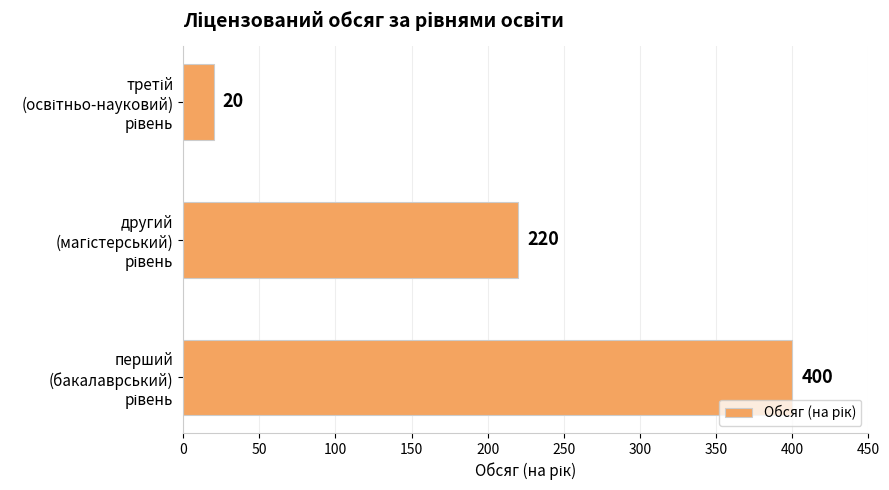

Count the values in the range 20 to 400.

3